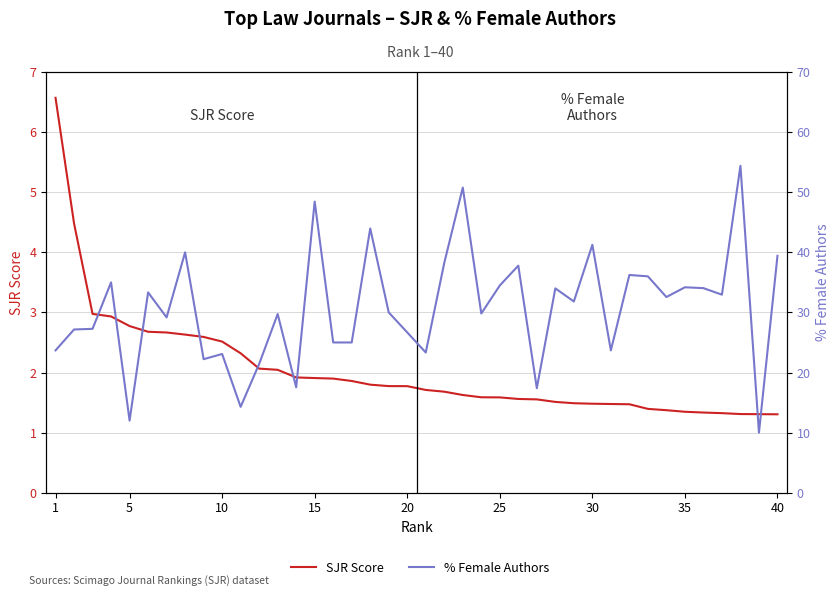

True or false: SJR Score and % Female Authors intersect in this chart.

False